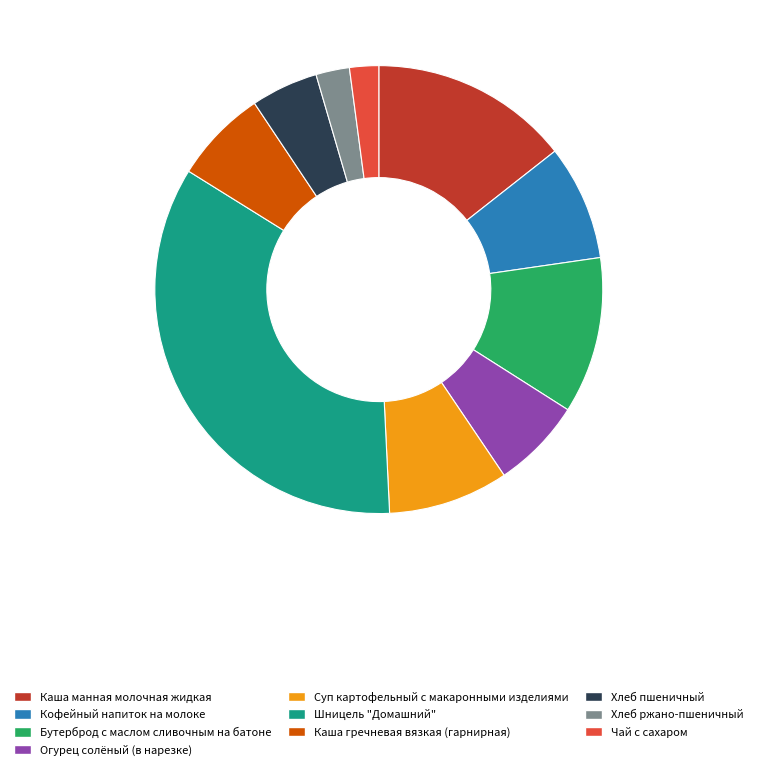

Do Кофейный напиток на молоке and Бутерброд с маслом сливочным на батоне together represent more than half of the pie?

No